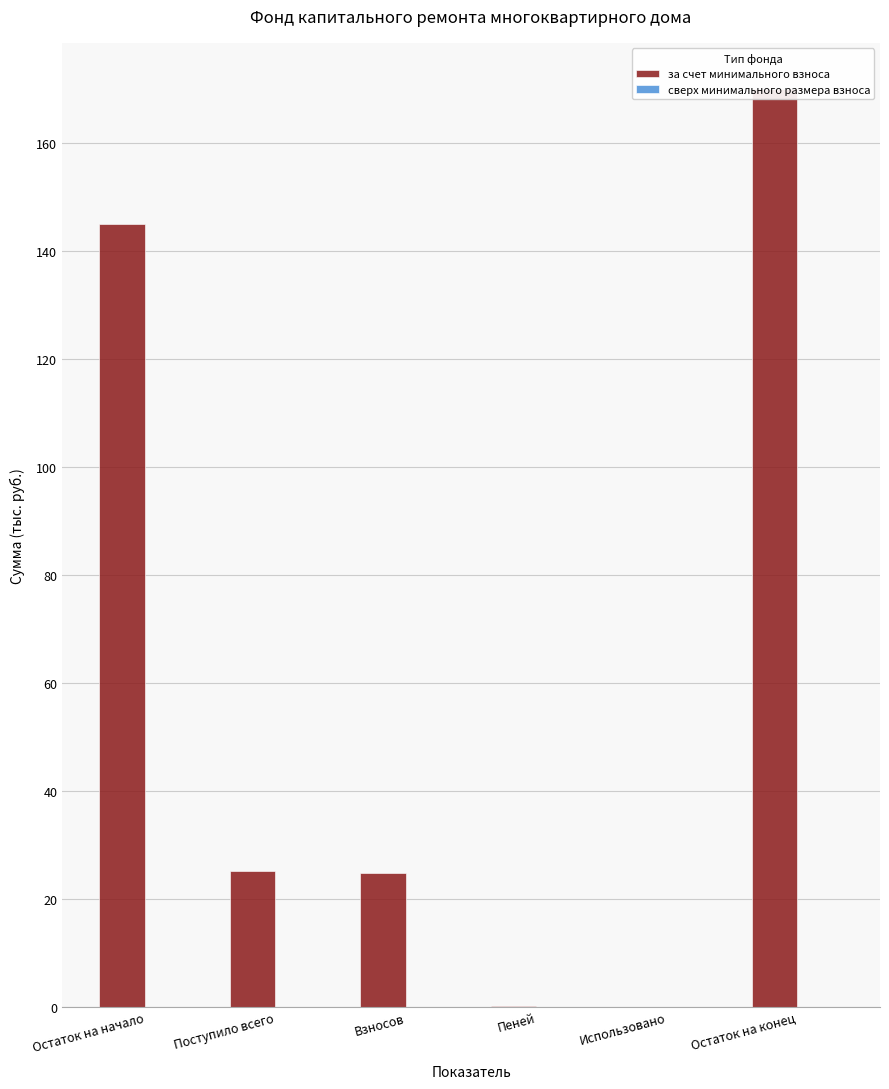

How many data points in за счет минимального взноса are above 25?

3